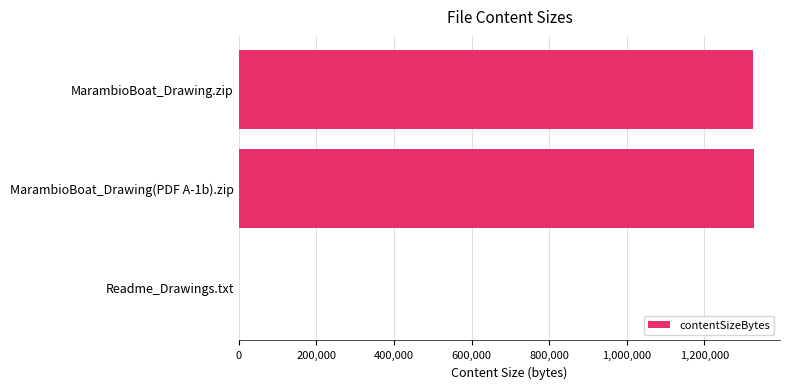

Are the bars grouped side by side (vs. stacked)?

No